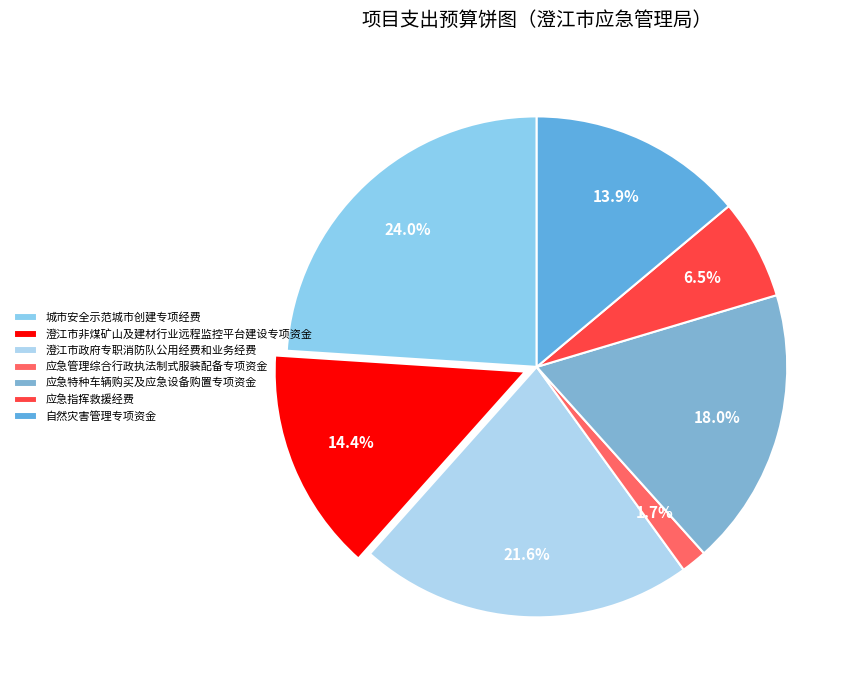

How many segments does this pie chart have?

7